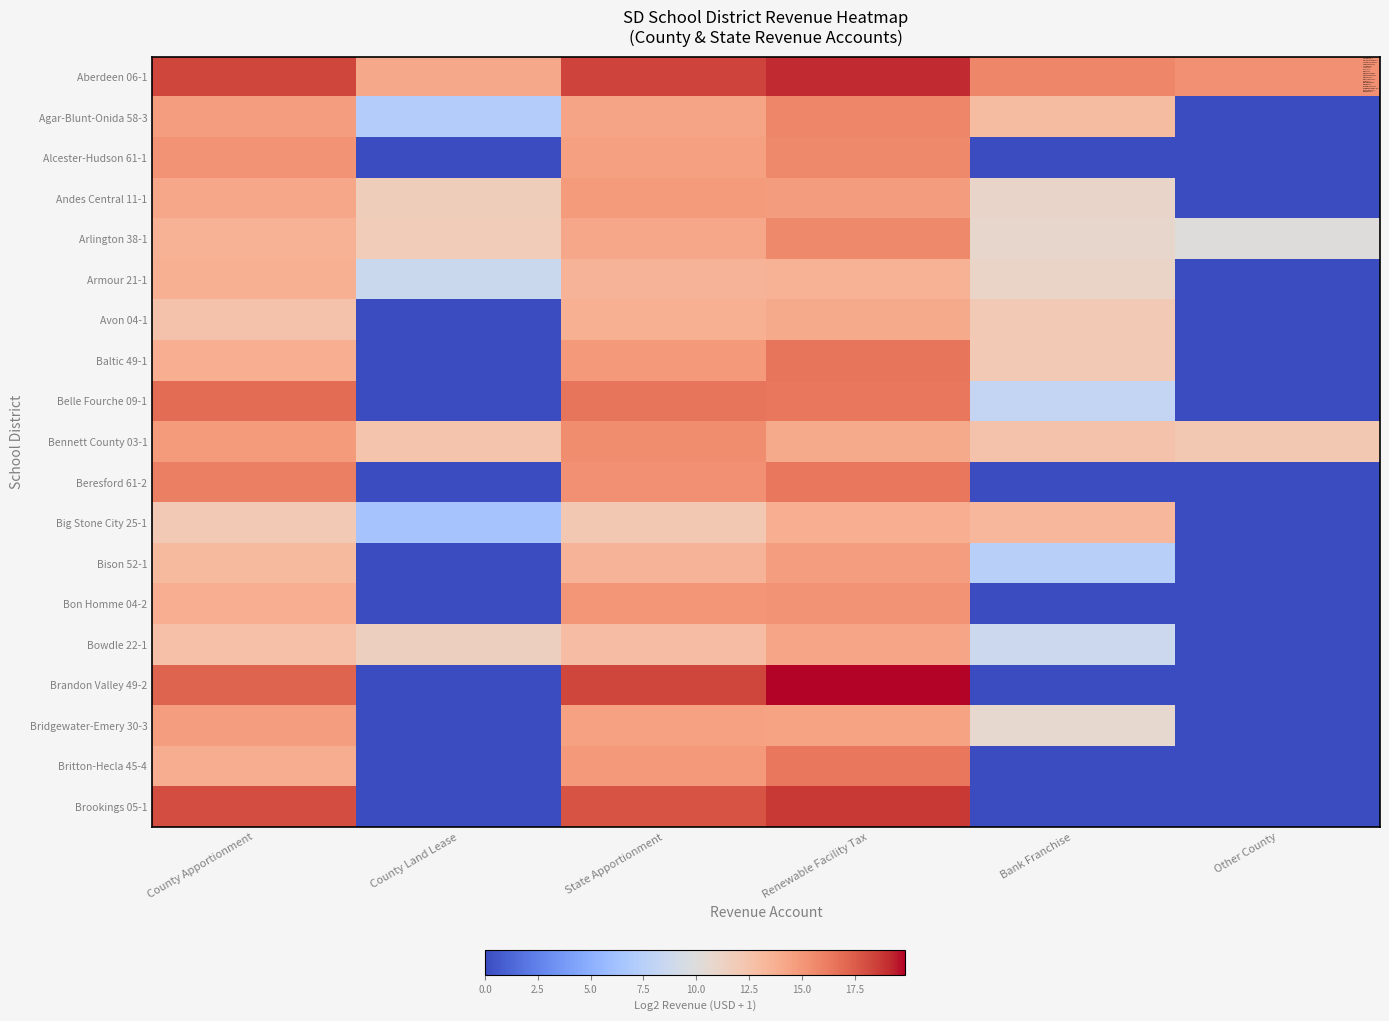

Which series has the largest range (max minus min)?

Brandon Valley 49-2